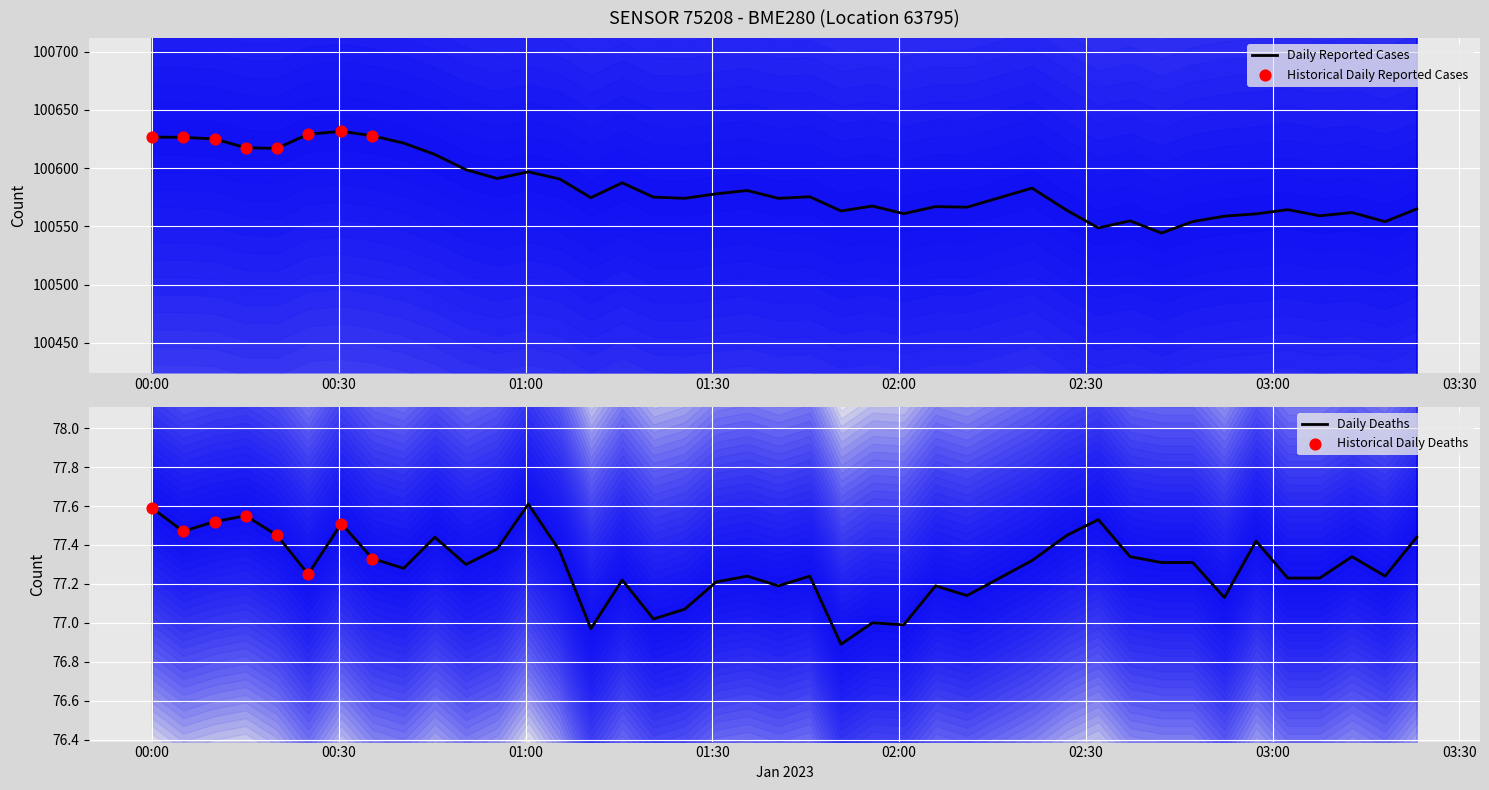

Which series has the largest total across all categories?

pressure